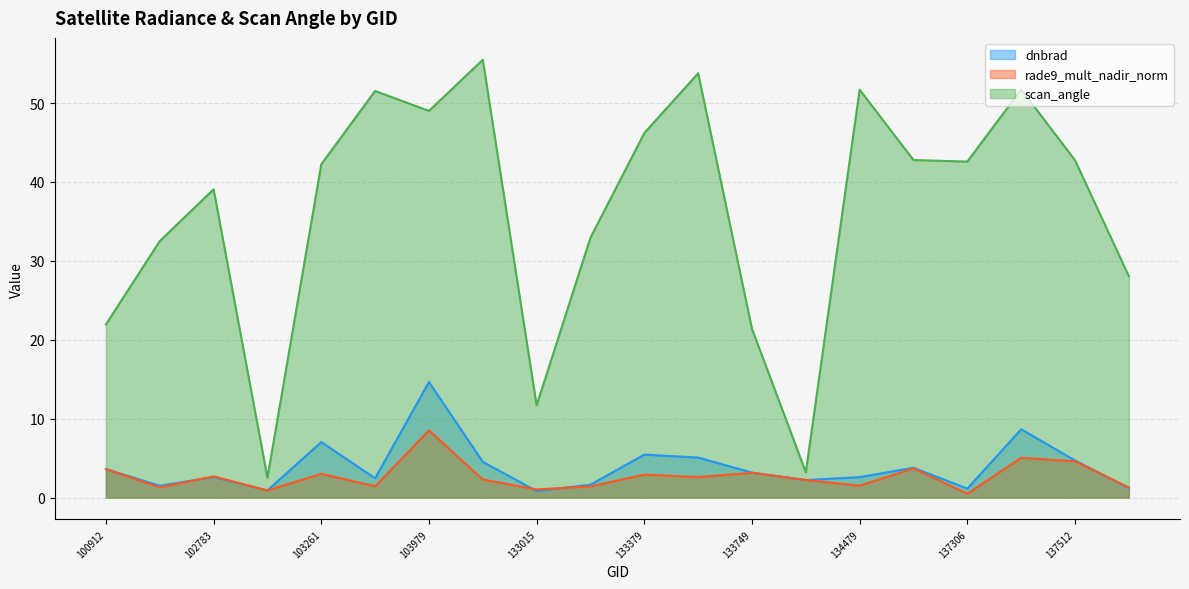

What is the total value across all series at 137512?

52.0